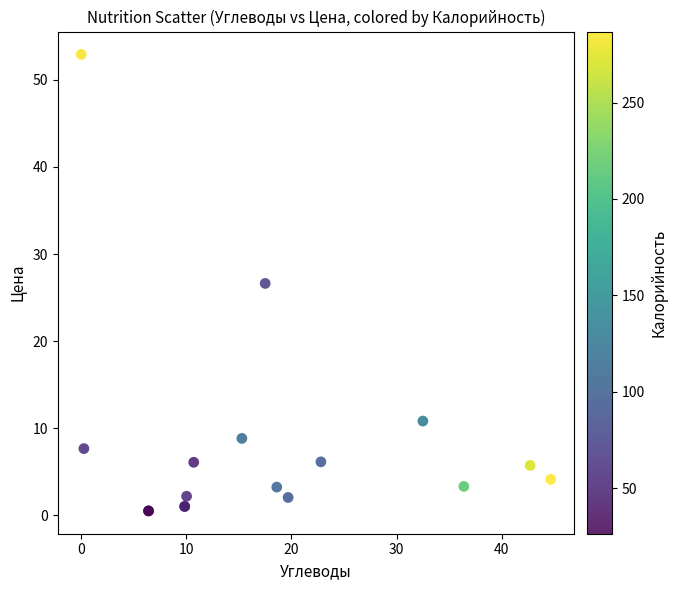

What Y value in the scatter plot is closest to 26?

26.6